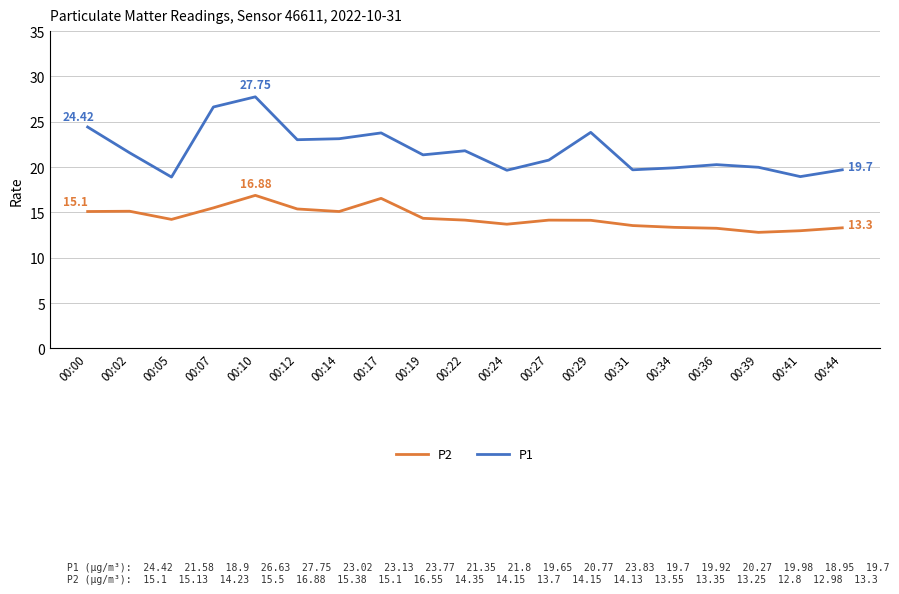

What are all the series names shown in the legend?

P2, P1